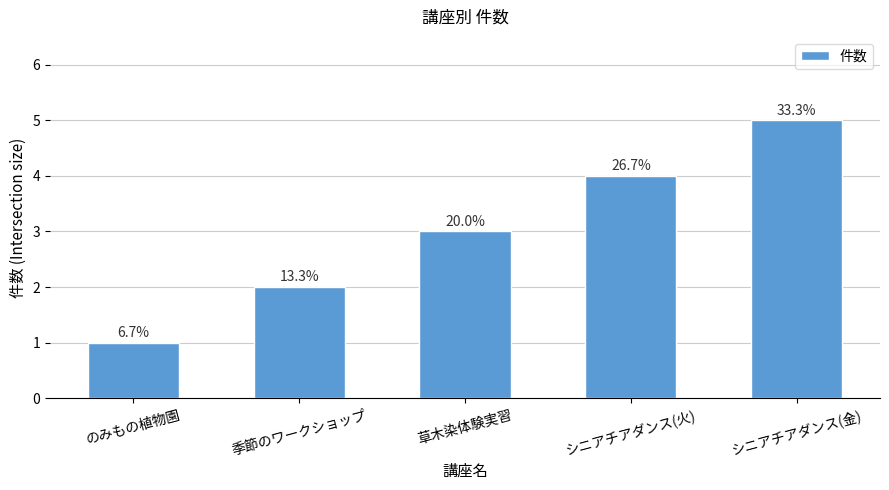

What is the ratio of the value at シニアチアダンス(金) to the value at シニアチアダンス(火)?

1.2